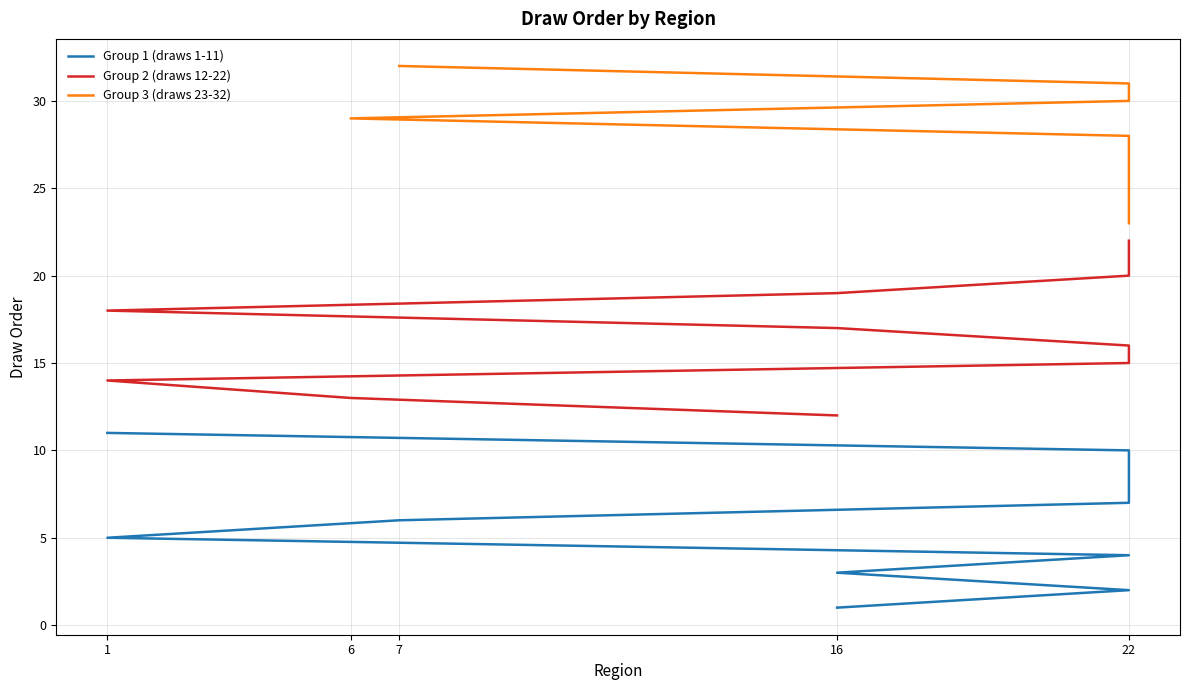

Which category has the lowest value across all series?

16